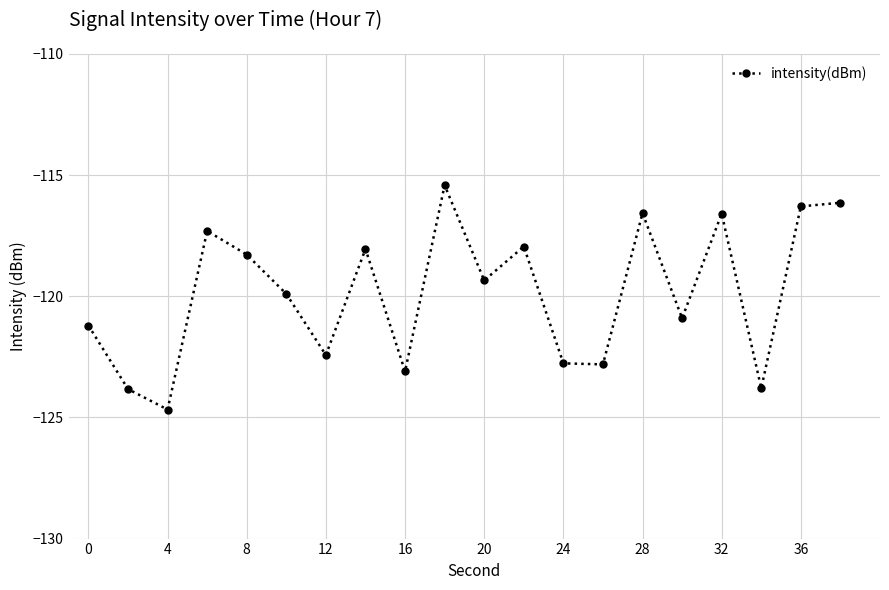

What is the difference between the maximum and minimum values?

9.3